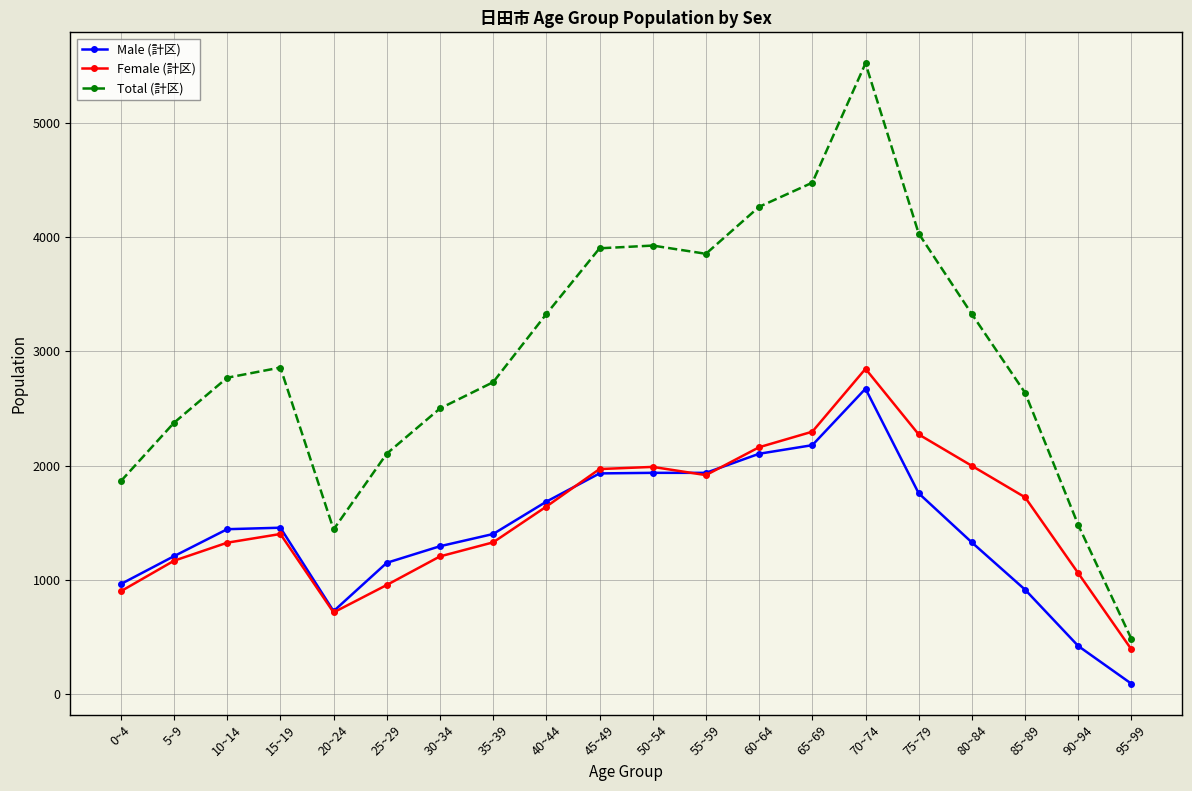

What is the label of the 7th point from the right?

65~69